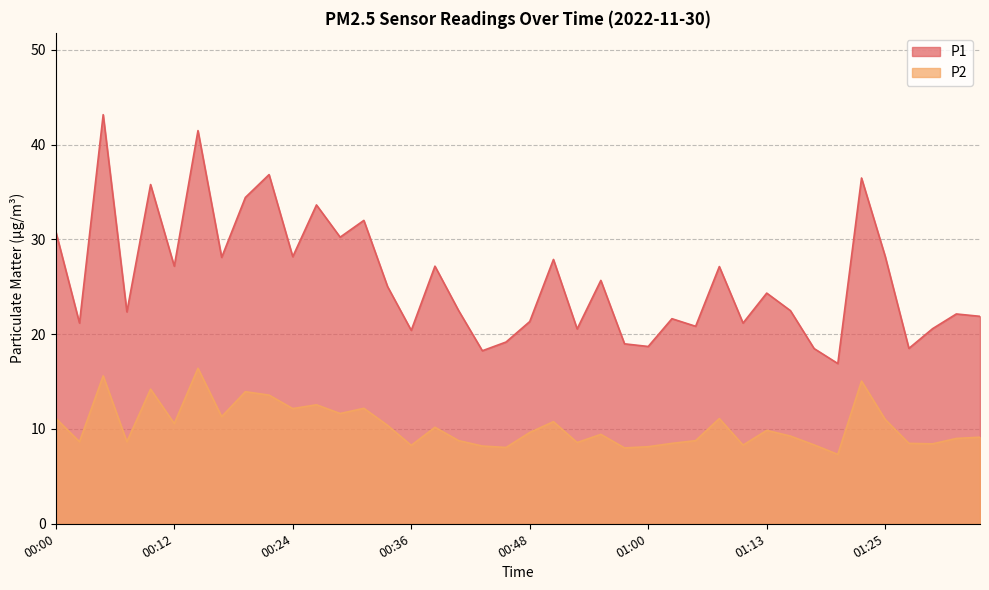

At how many categories does at least one series exceed 33?

7